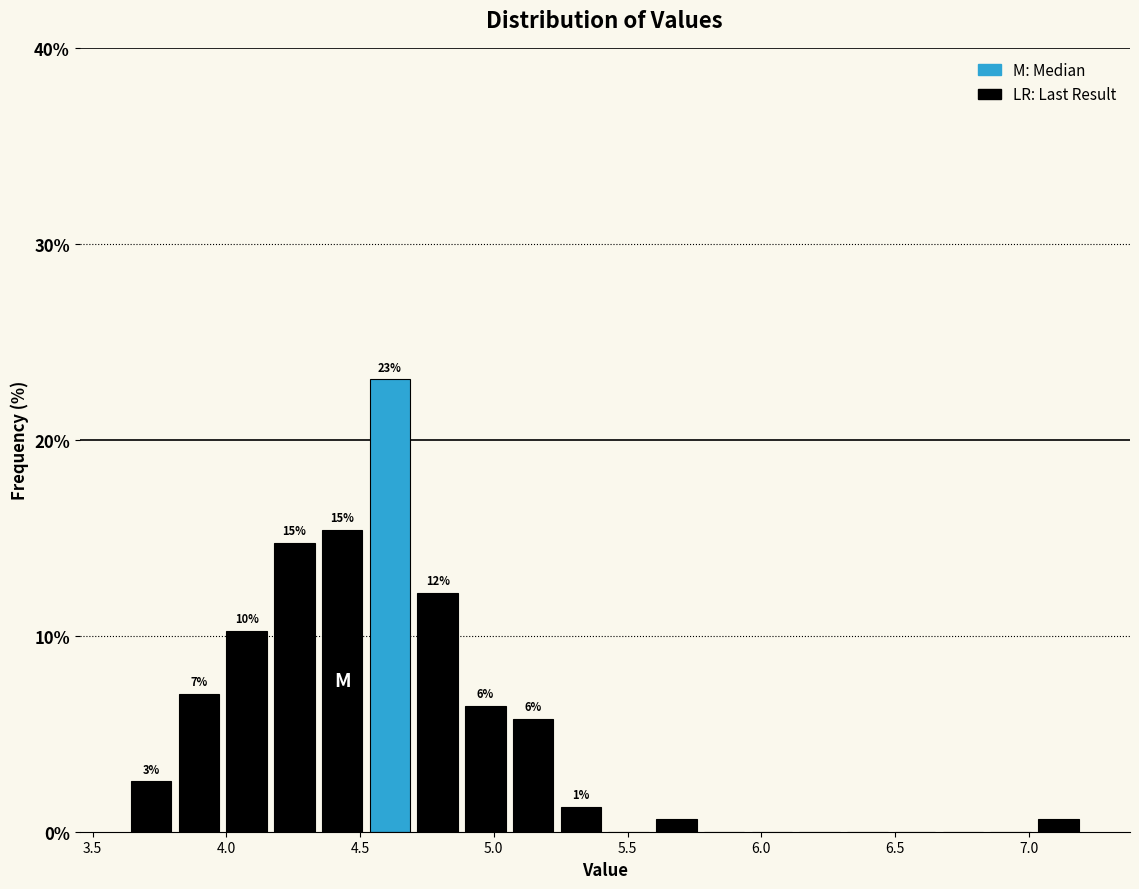

Read against the x-axis, roughly where is the centre of the tallest bar?

4.60